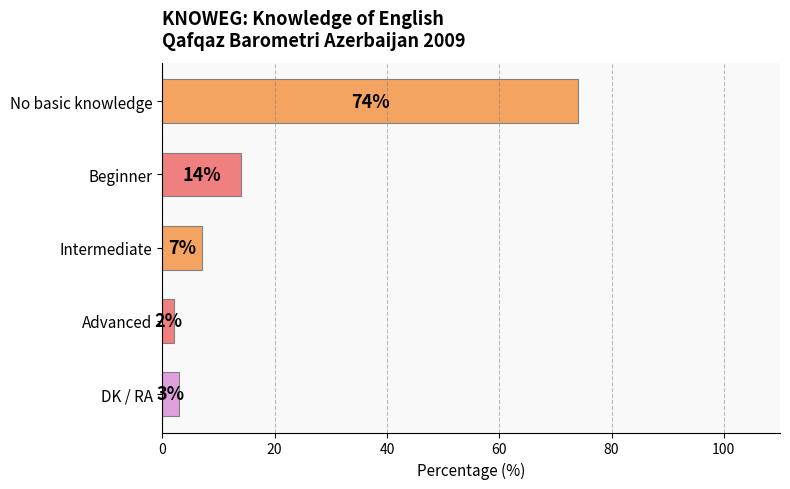

At which label is the value closest to 38?

Beginner